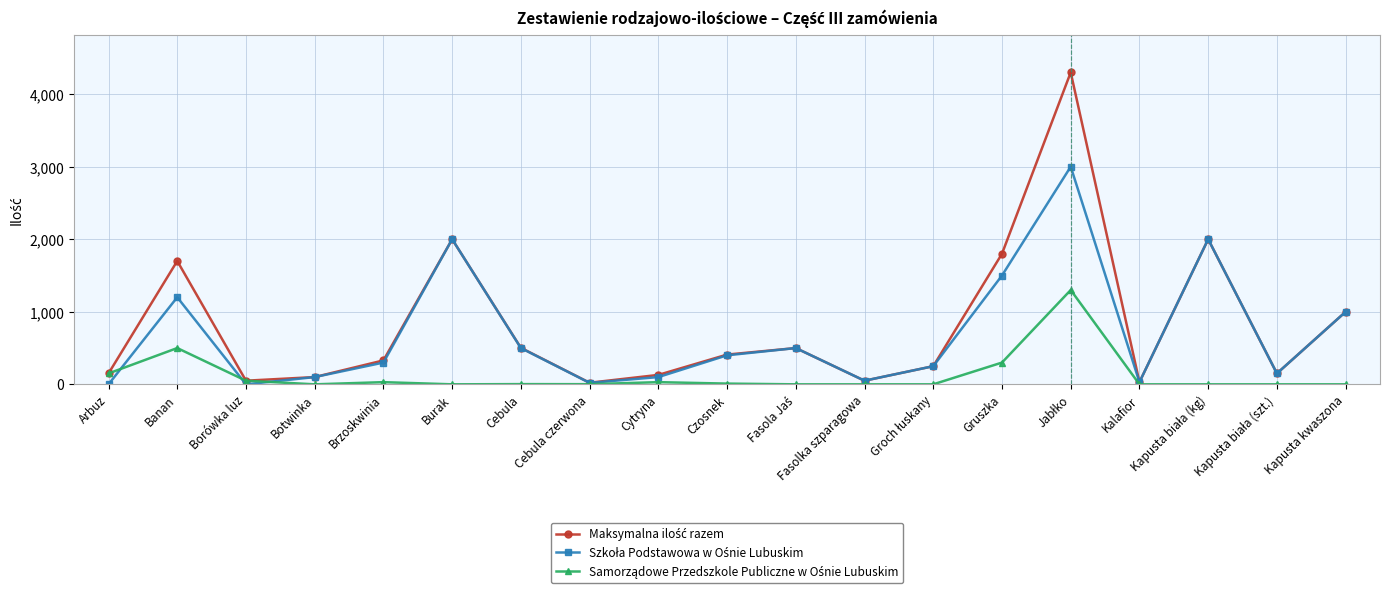

What is the label of the 2nd point from the left?

Banan